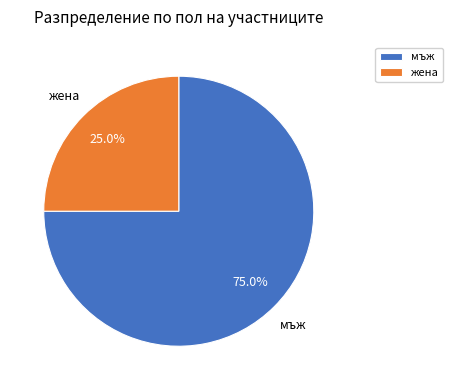

Is мъж the majority of the pie?

Yes